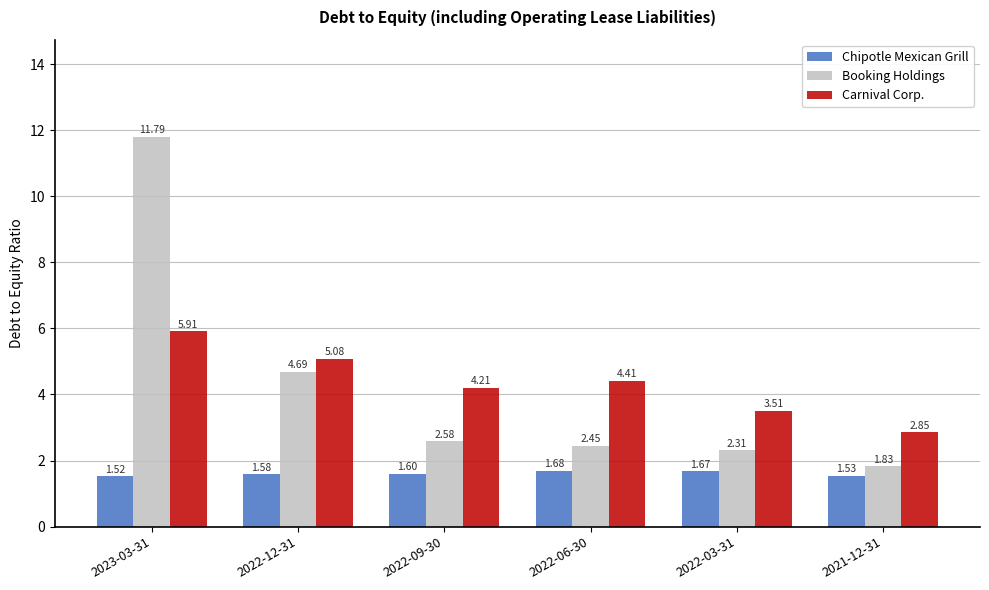

Which series has the largest range (max minus min)?

Booking Holdings